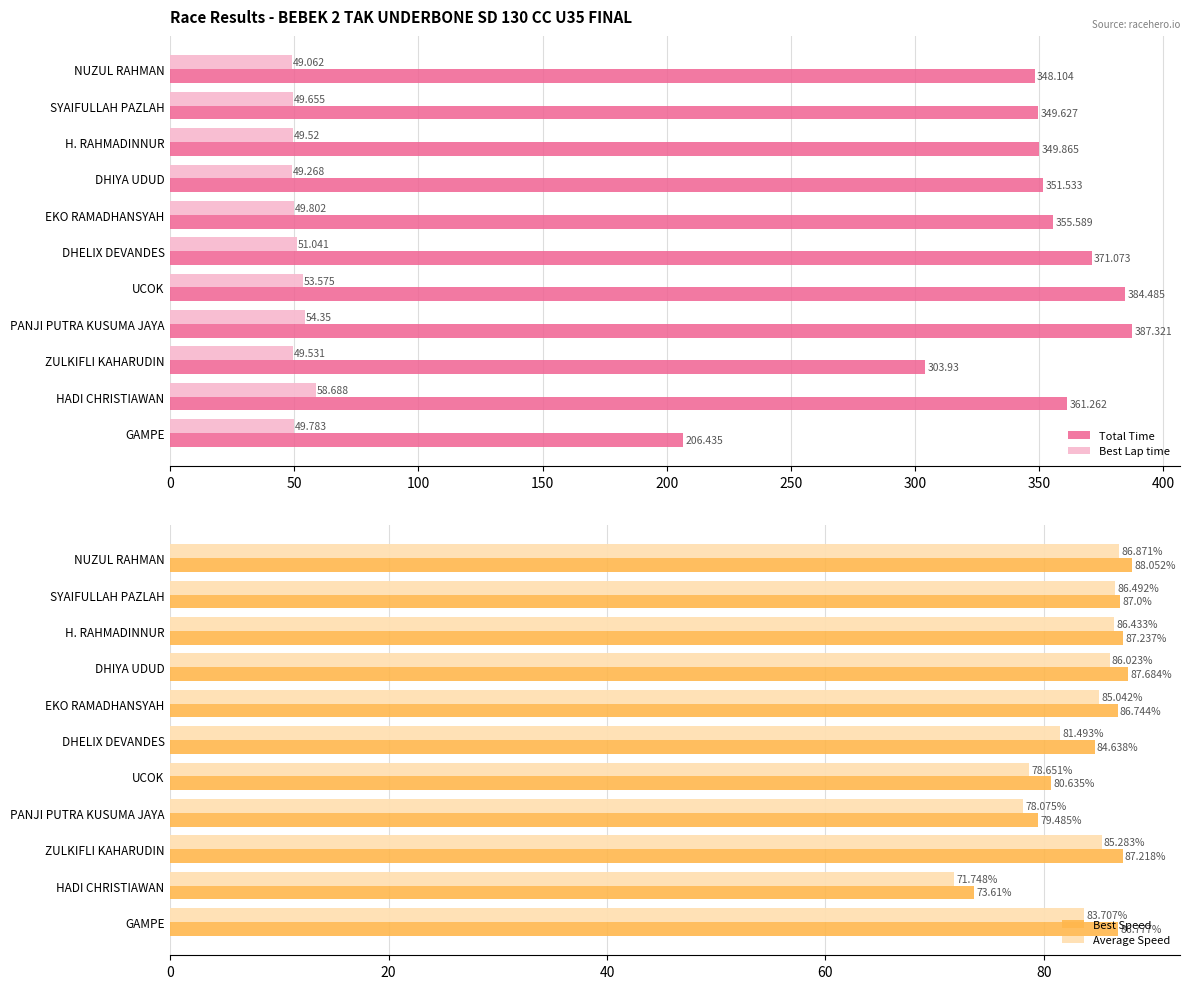

Between 150 and 250, which series saw the biggest shift?

Total Time